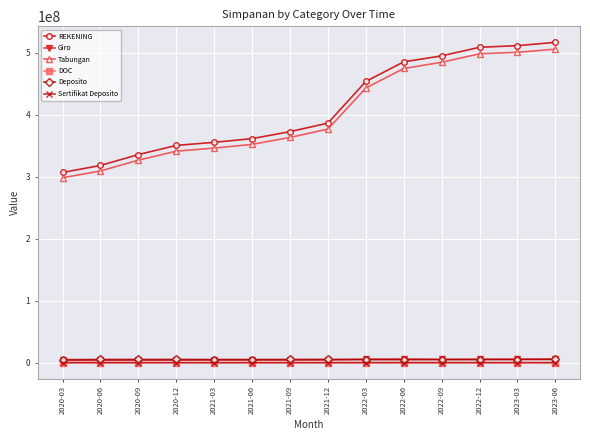

What are all the series names shown in the legend?

REKENING, Giro, Tabungan, DOC, Deposito, Sertifikat Deposito